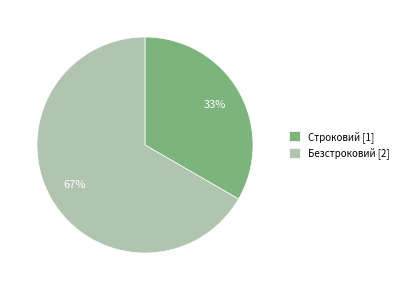

What is the largest slice in the pie chart?

Безстроковий